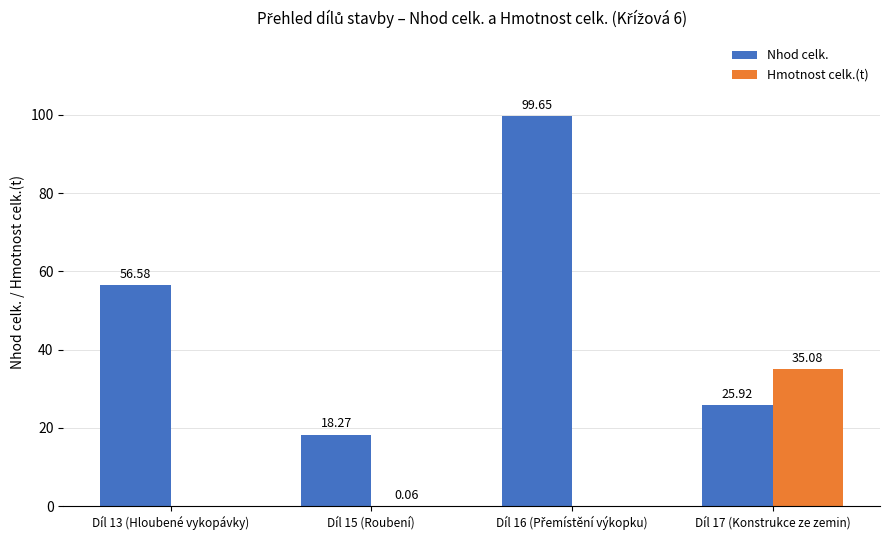

How many groups of bars are there?

4